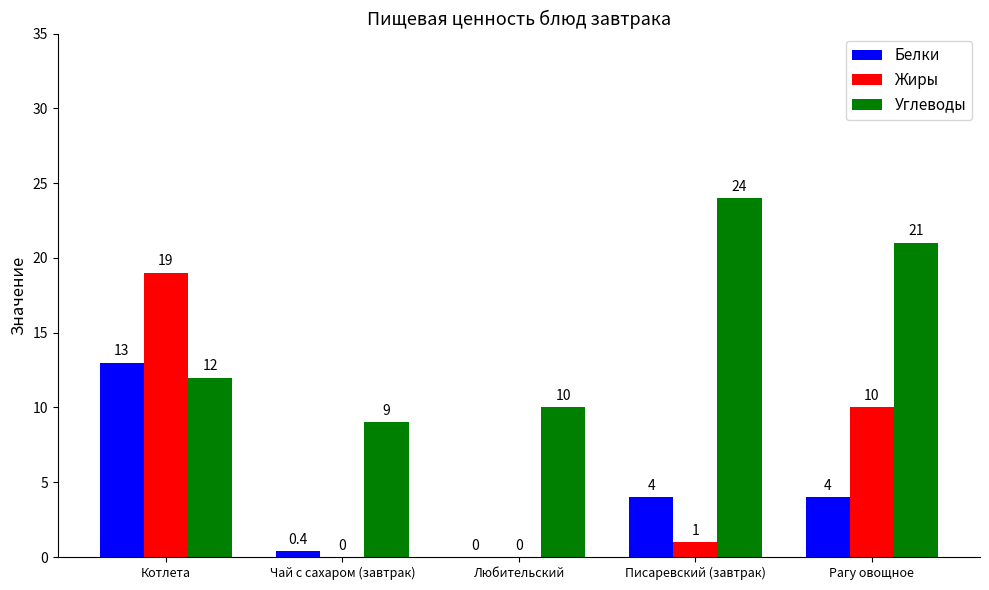

How many groups of bars are there?

5